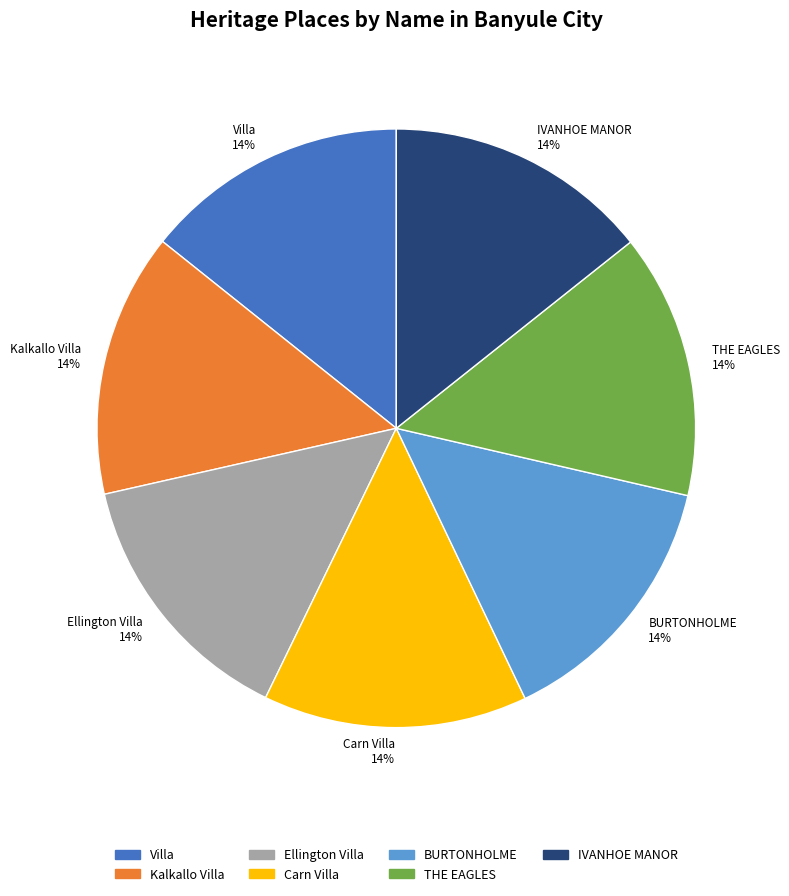

What is the ratio of the value at BURTONHOLME 14% to the value at Kalkallo Villa 14%?

1.0